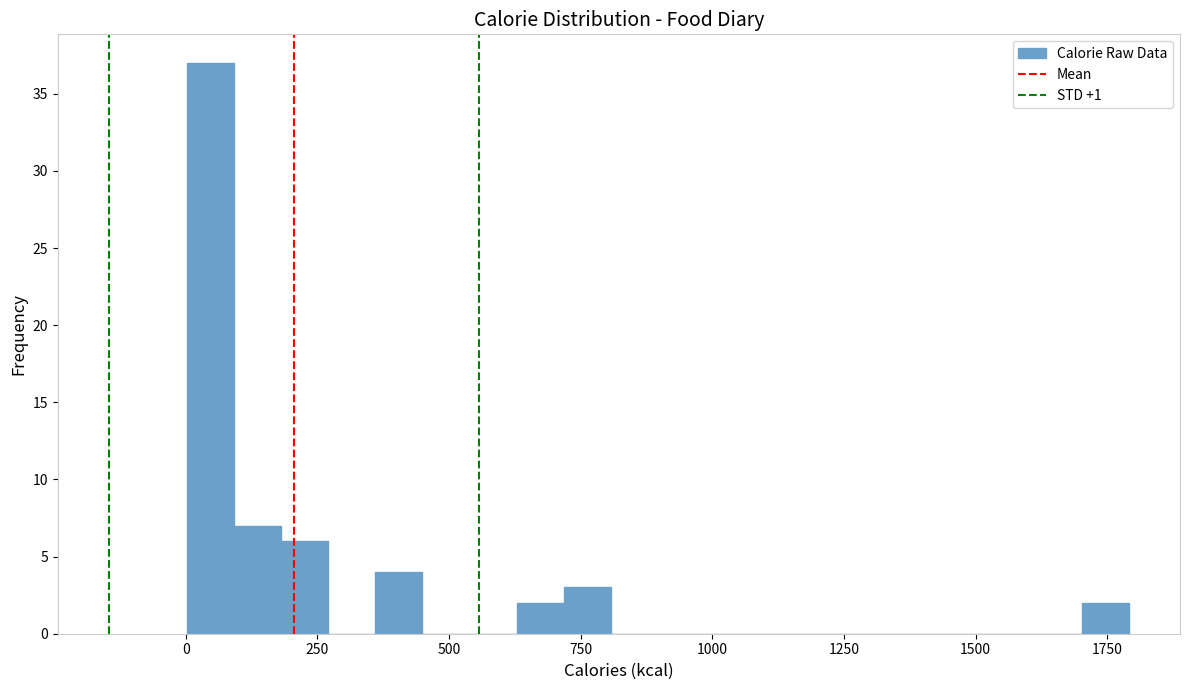

Read against the x-axis, roughly where is the centre of the tallest bar?

50